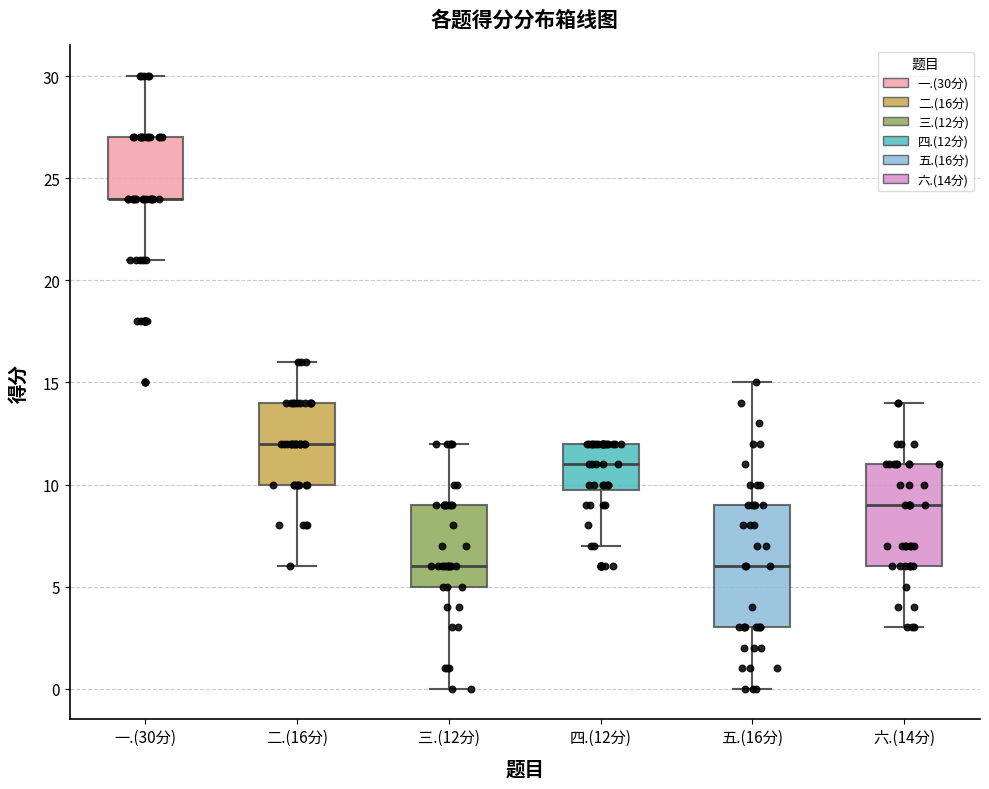

Reading left to right, read every box against the y-axis: the position of its median line, the range the box covers, and the ends of its whiskers. The values are not printed on the chart, so give them approximately, as read against the axis.

一.(30分): median 24 (drawn on the box's lower edge), box 24 to 27, whiskers 21 to 30
二.(16分): median 12, box 10 to 14, whiskers 6 to 16
三.(12分): median 6, box 5 to 9, whiskers 0 to 12
四.(12分): median 11, box 10 to 12, whiskers 7 to 12
五.(16分): median 6, box 3 to 9, whiskers 0 to 15
六.(14分): median 9, box 6 to 11, whiskers 3 to 14